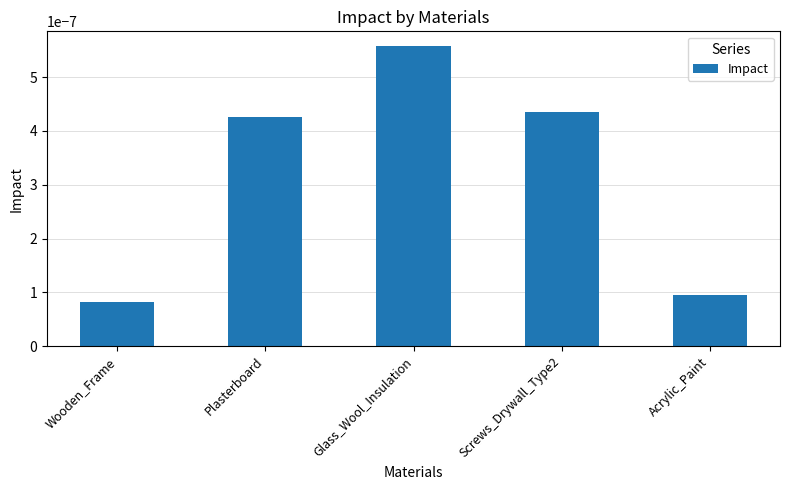

Between Wooden_Frame and Screws_Drywall_Type2, which is larger?

Screws_Drywall_Type2